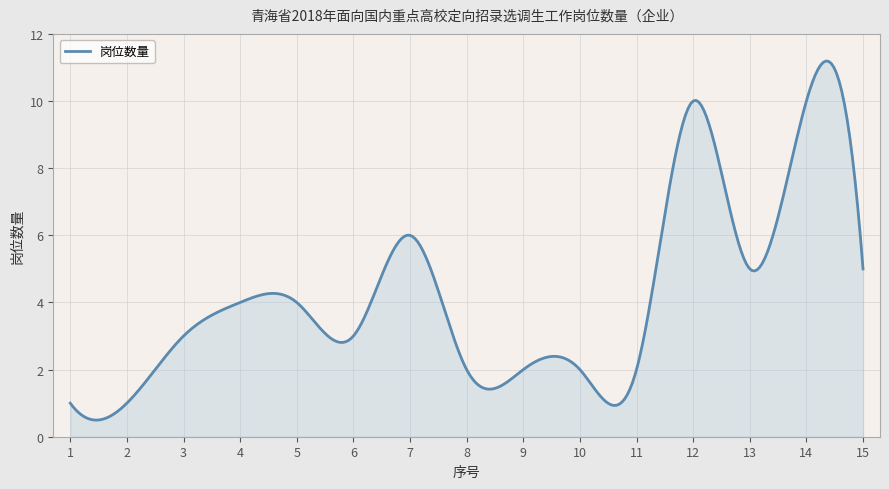

What is the difference between the maximum and minimum values?

10.7